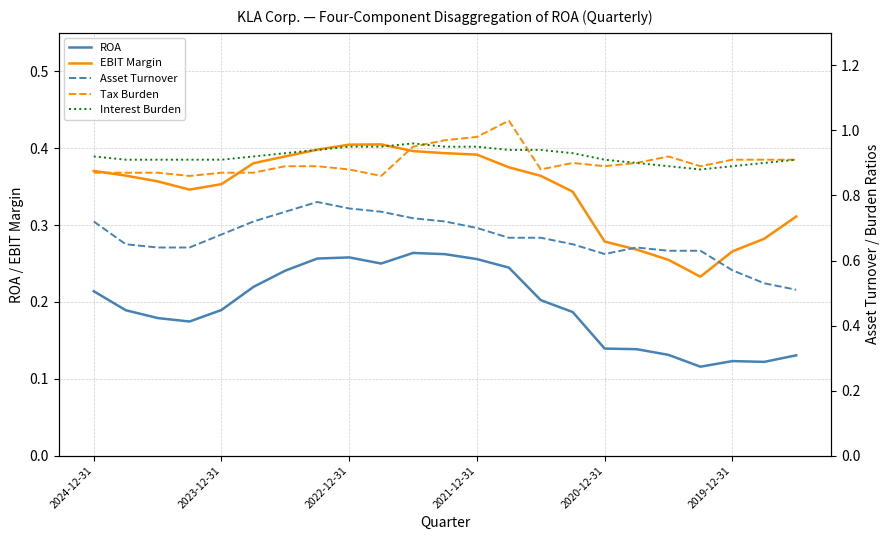

What is the value of the ROA point at the 10th from the left?

0.2